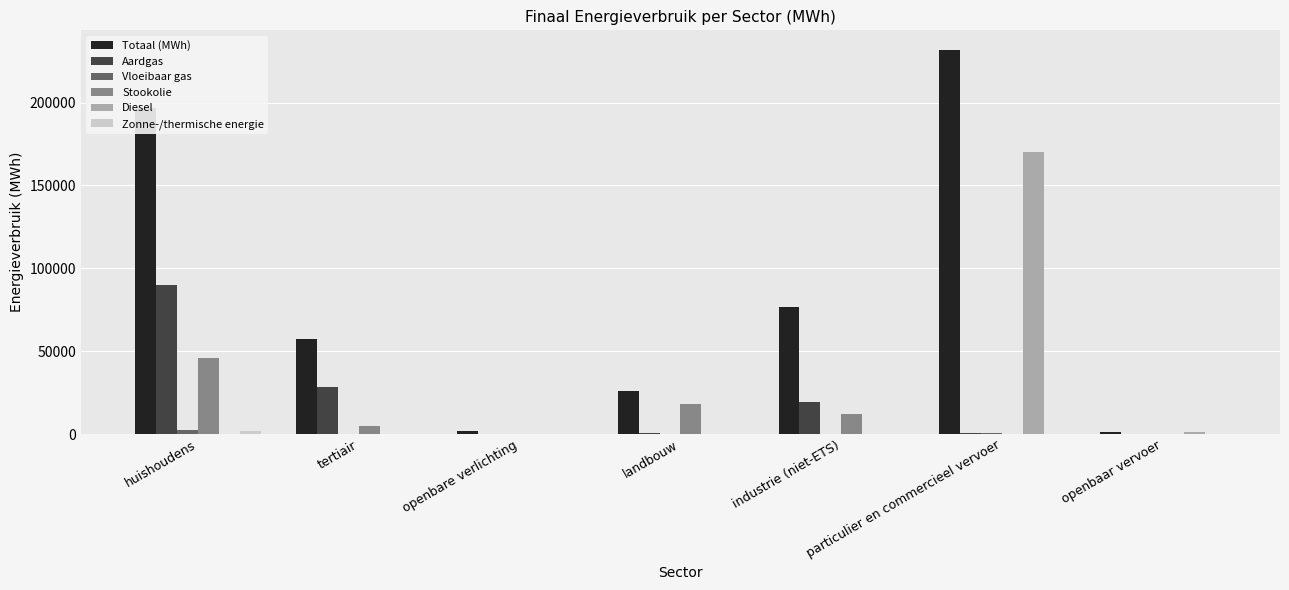

At which category is the sum across all series the highest?

particulier en commercieel vervoer